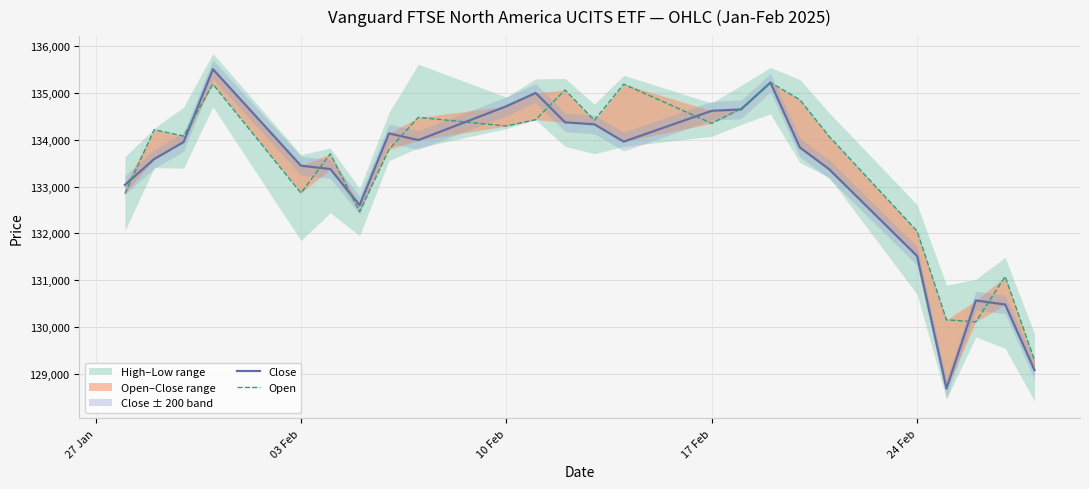

How many interior local peaks does the Open series have?

8